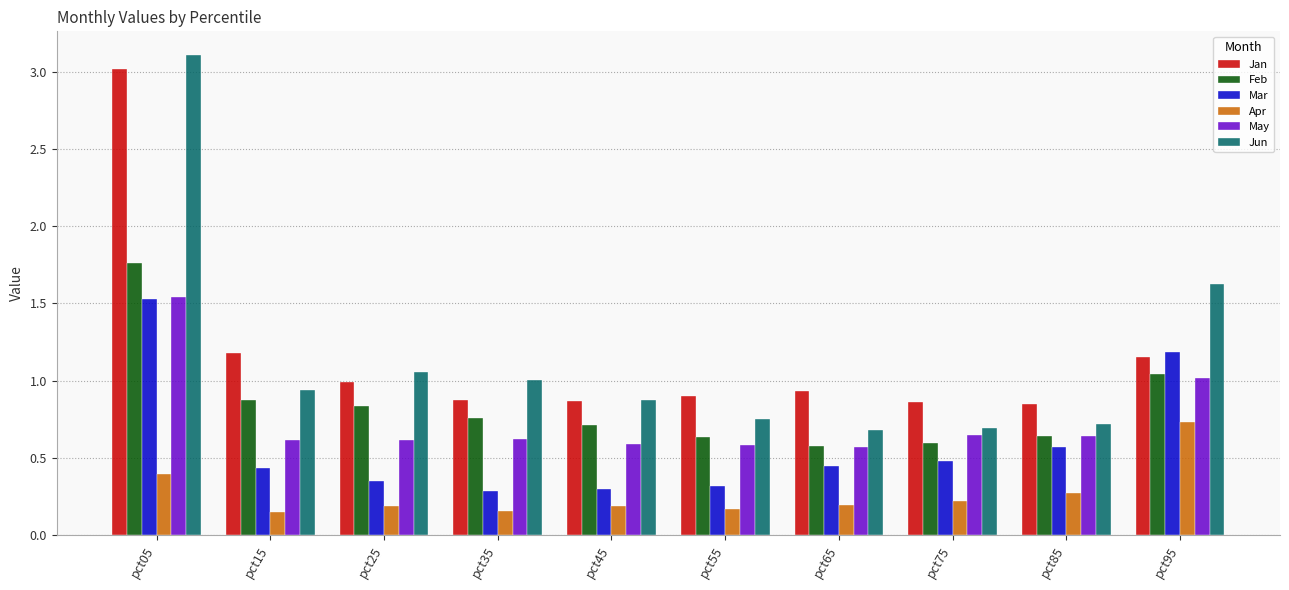

Is the value of Apr at pct95 greater than the value of Mar at pct95?

No